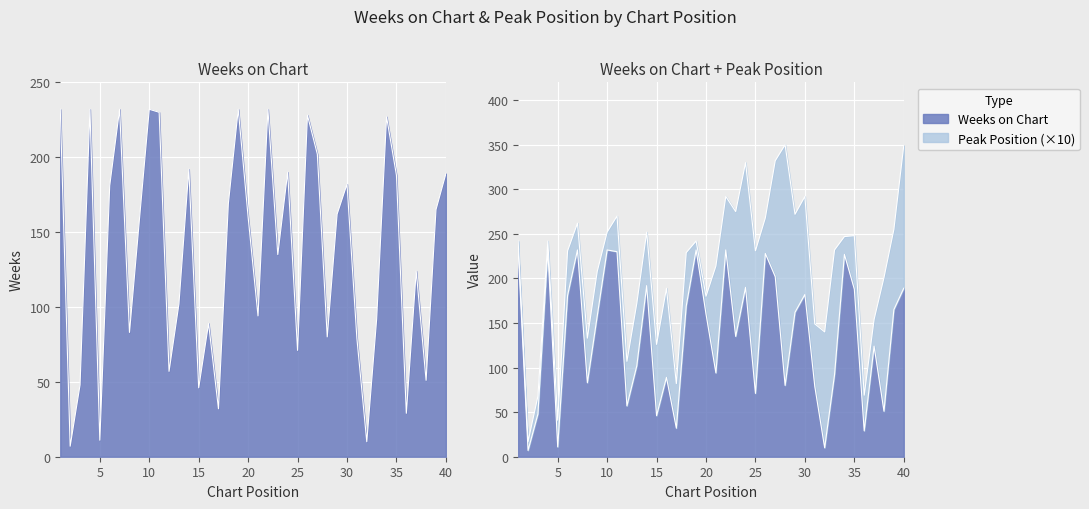

Which label corresponds to the smallest value in the chart?

2